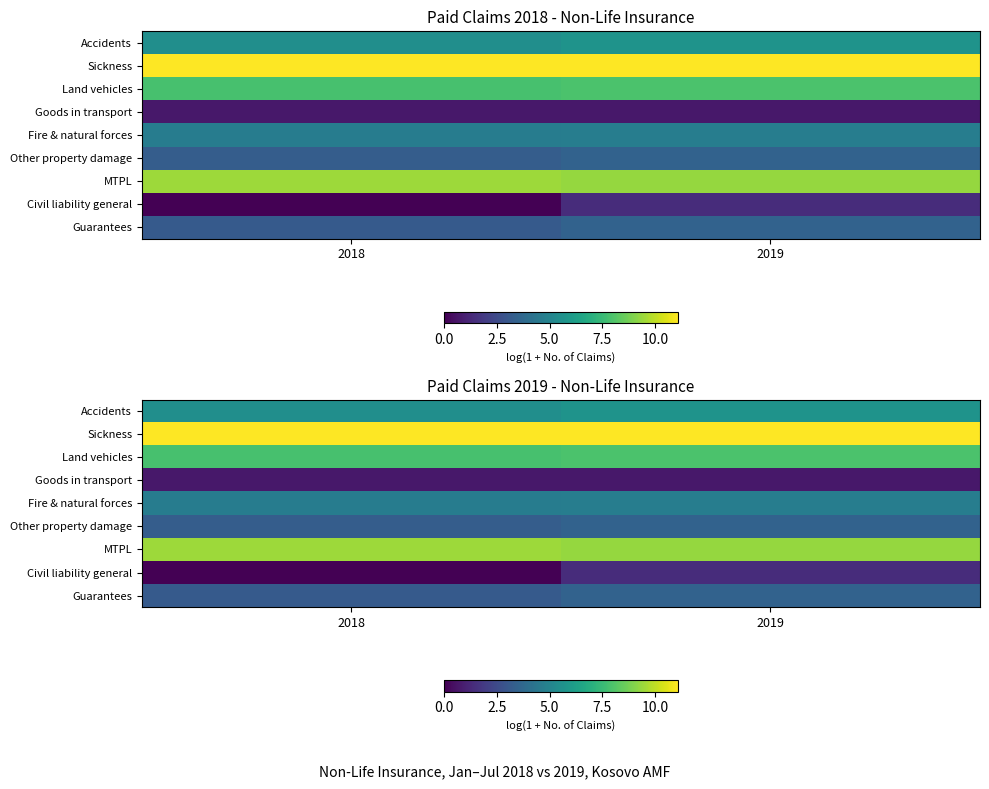

What is the difference between the highest and lowest values at 2018?

11.1